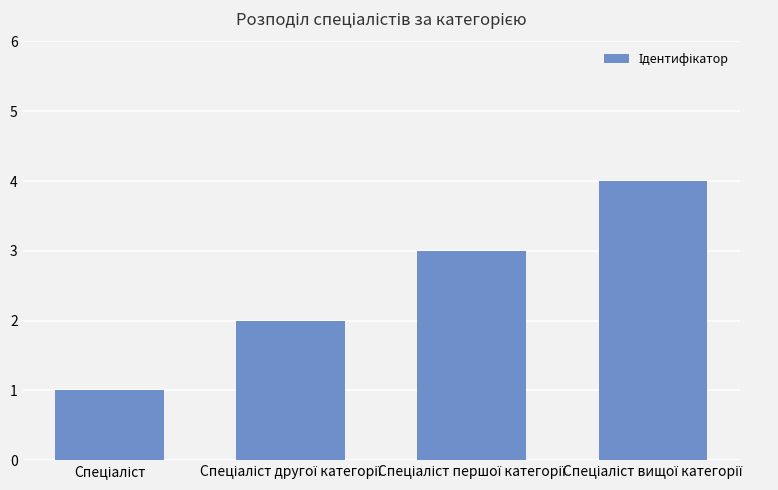

What is the greatest value displayed?

4